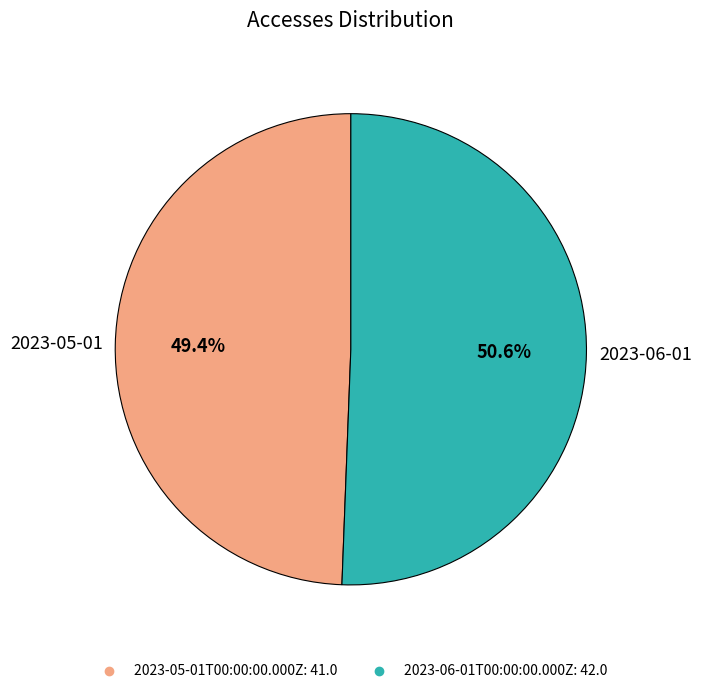

Which has a higher value, 2023-05-01T00:00:00.000Z or 2023-06-01T00:00:00.000Z?

2023-06-01T00:00:00.000Z